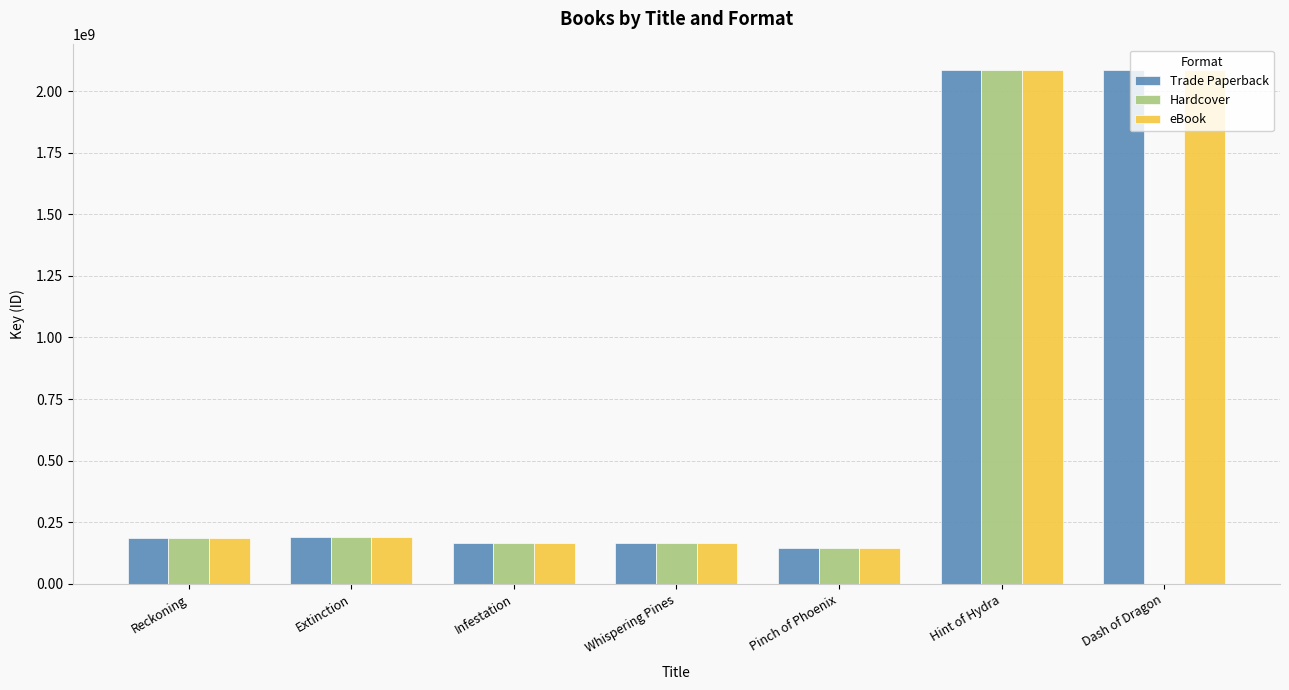

Where is Trade Paperback nearest to the value 1115577163?

Extinction